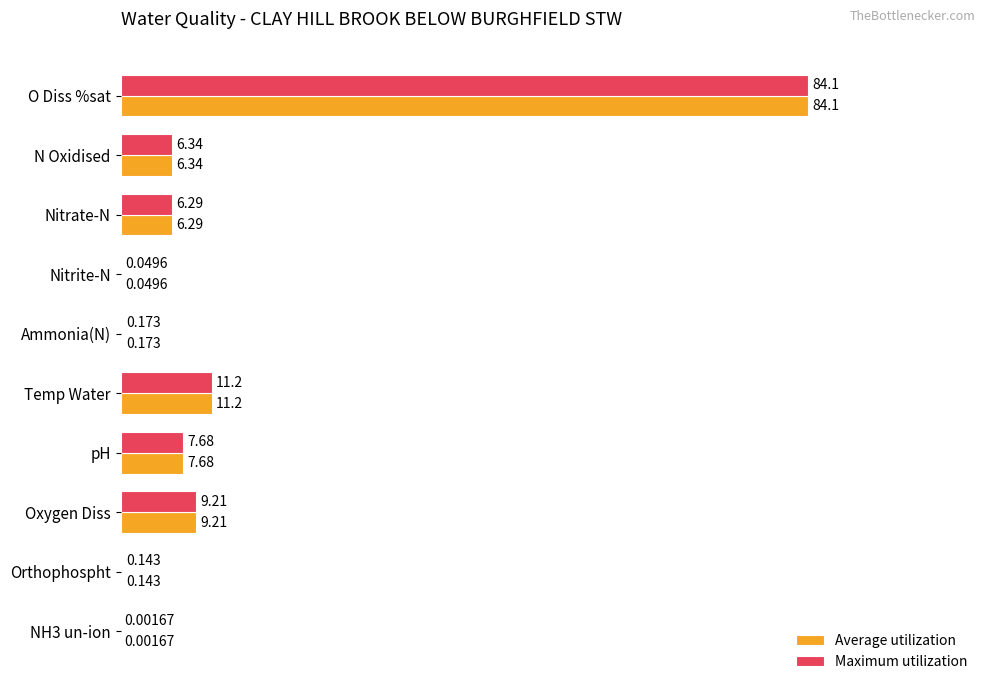

Which label corresponds to the largest value in the chart?

O Diss %sat